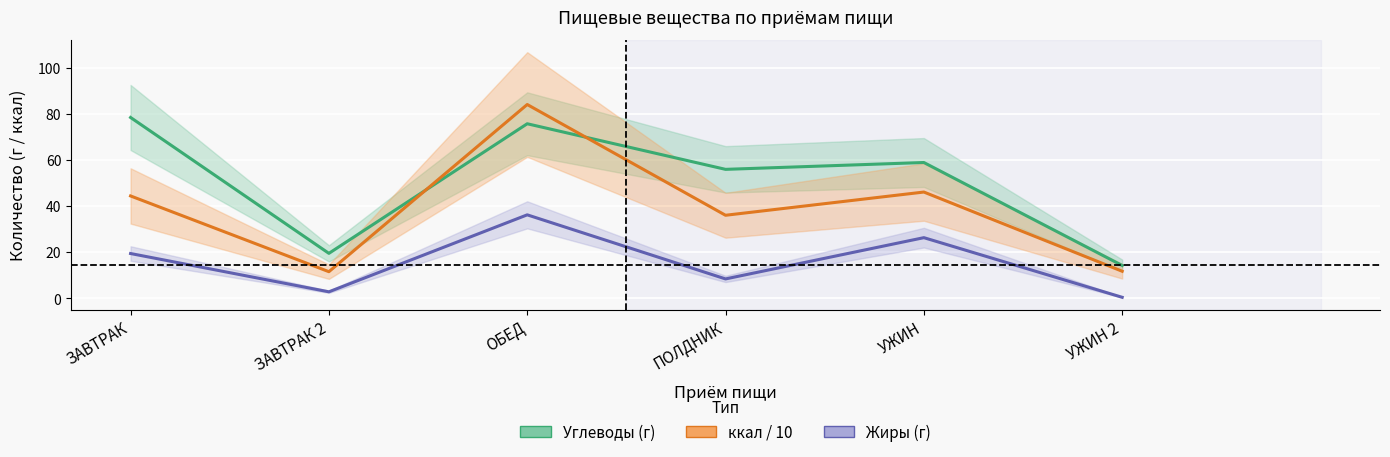

What is the average value of the ккал / 10 series?

39.0